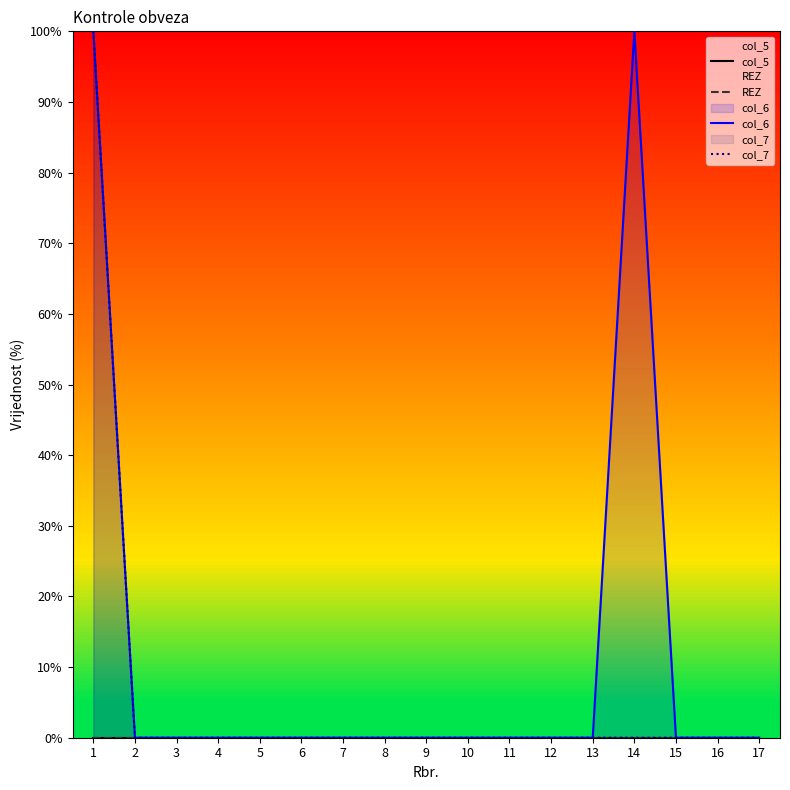

Which category has the highest value across all series?

1